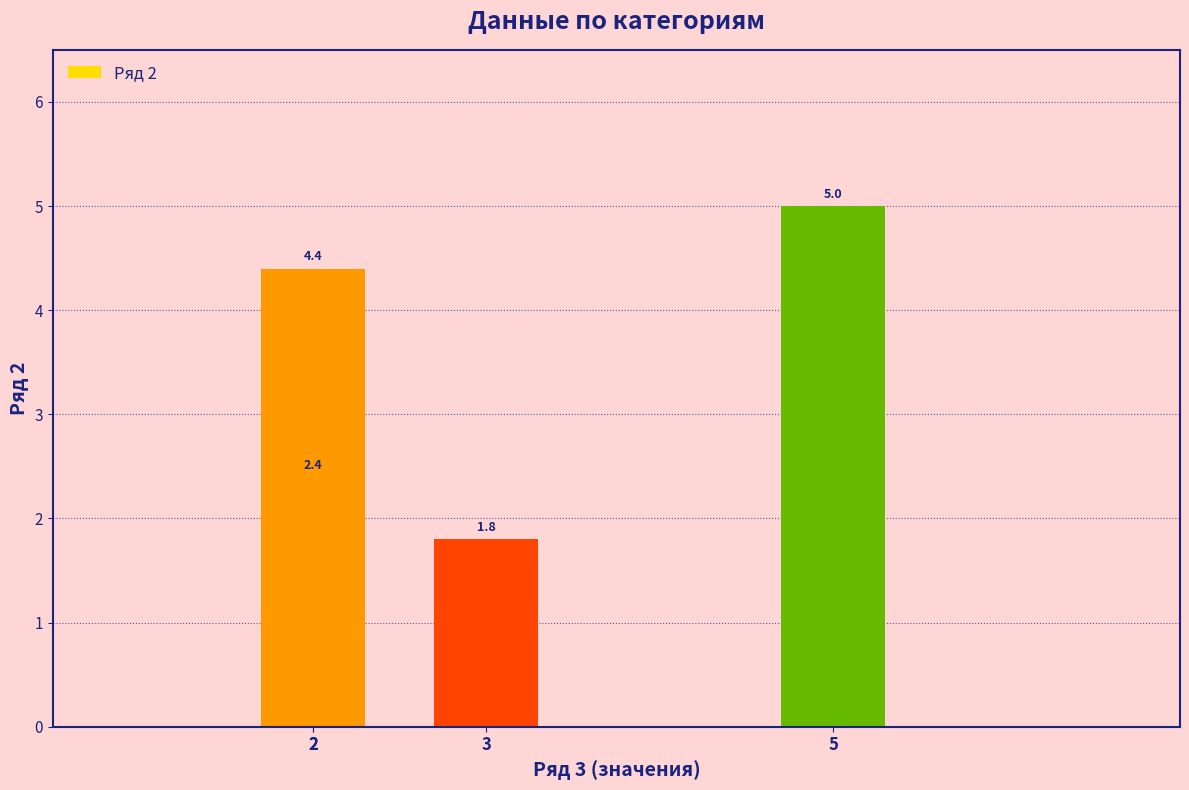

List the labels in order of value, smallest first.

3, 2, 2, 5